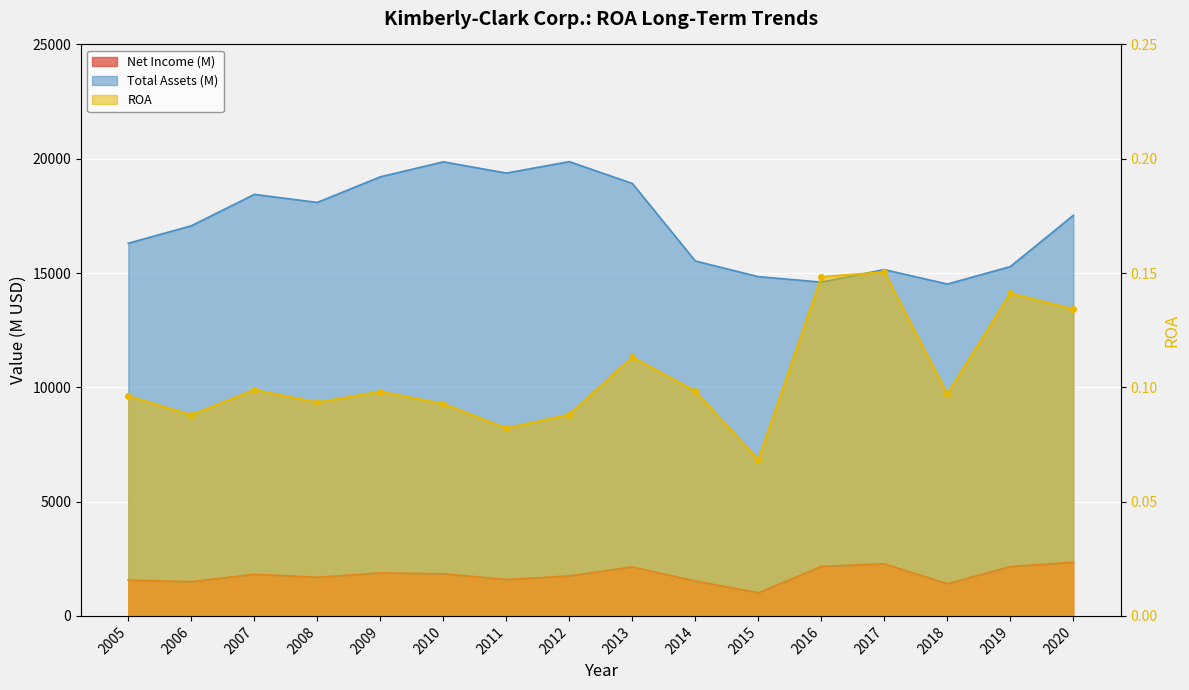

Reading right to left, list all the values displayed in this chart.

ROA: 0.1	0.1	0.1	0.2	0.1	0.1	0.1	0.1	0.1	0.1	0.1	0.1	0.1	0.1	0.1	0.1
Net Income (M): 2352.0	2157.0	1410.0	2278.0	2166.0	1013.0	1526.0	2142.0	1750.0	1591.0	1843.0	1884.0	1690.0	1823.0	1500.0	1568.0
Total Assets (M): 17523.0	15283.0	14518.0	15151.0	14602.0	14842.0	15526.0	18919.0	19873.0	19373.0	19864.0	19209.0	18089.0	18440.0	17067.0	16303.0